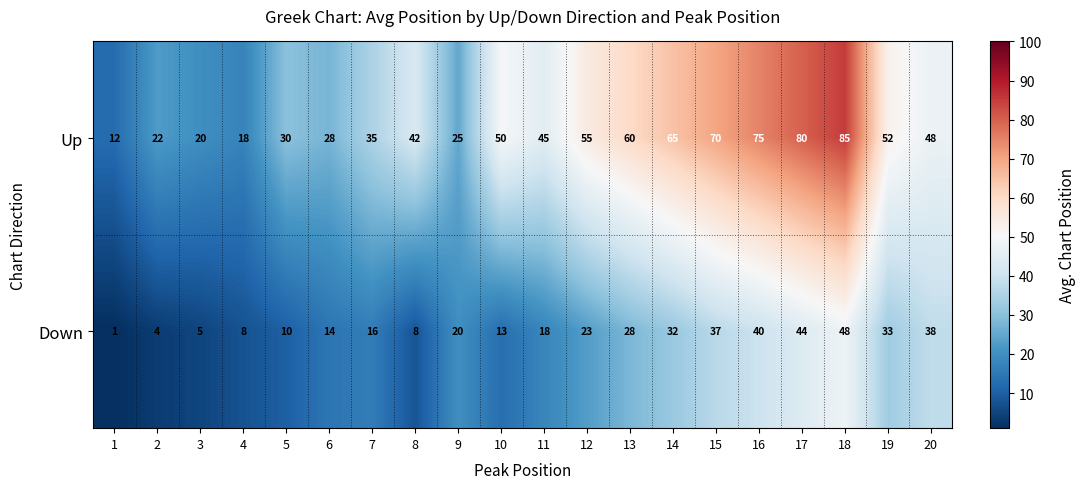

What is the approximate value of Up at 6?

28